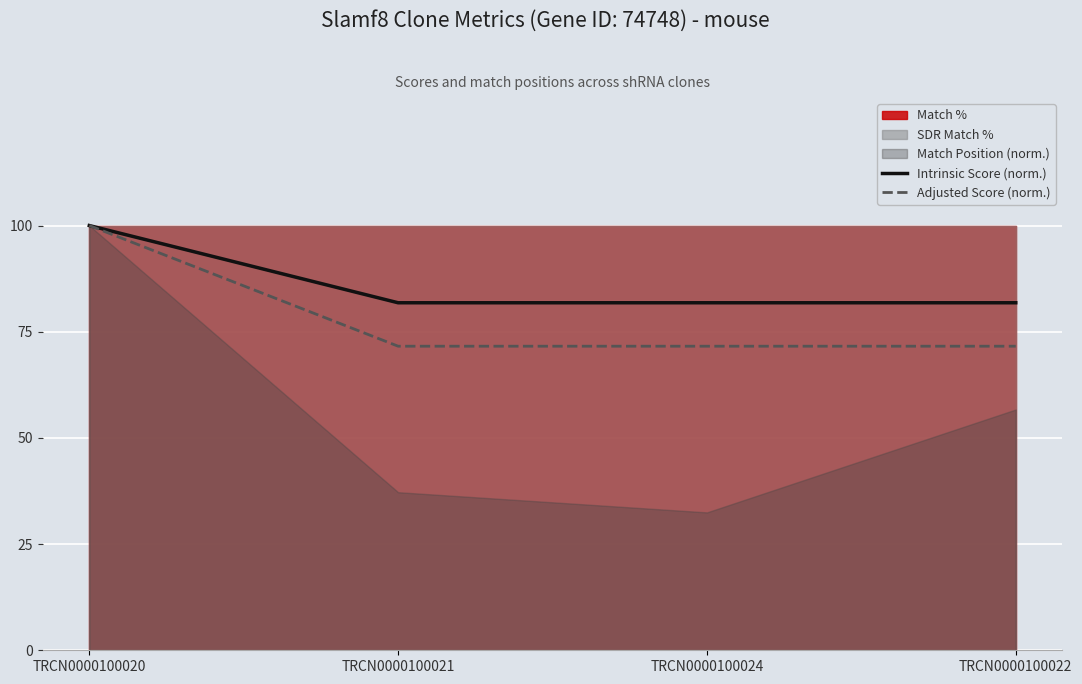

What is the label of the 4th point from the left?

TRCN0000100022